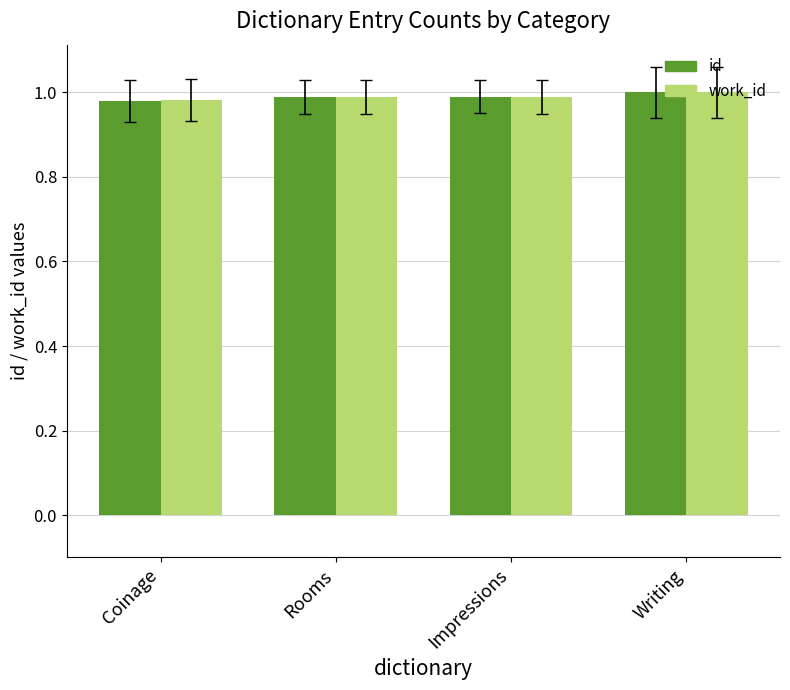

What are all the series names shown in the legend?

id, work_id